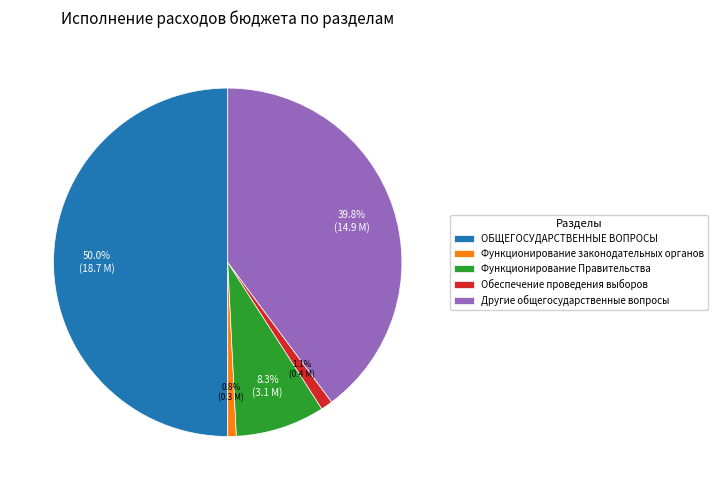

To the nearest percent, what is the combined percentage of Другие общегосударственные вопросы and Функционирование законодательных органов?

41%